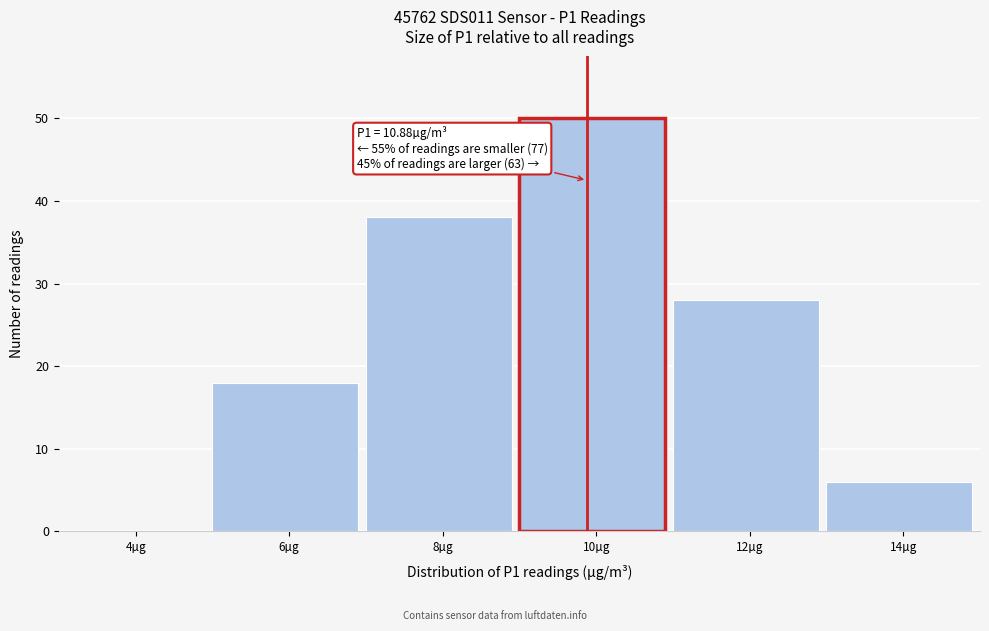

Reading right to left, what are all the values shown in this chart?

14µg=6	12µg=28	10µg=50	8µg=38	6µg=18	4µg=0